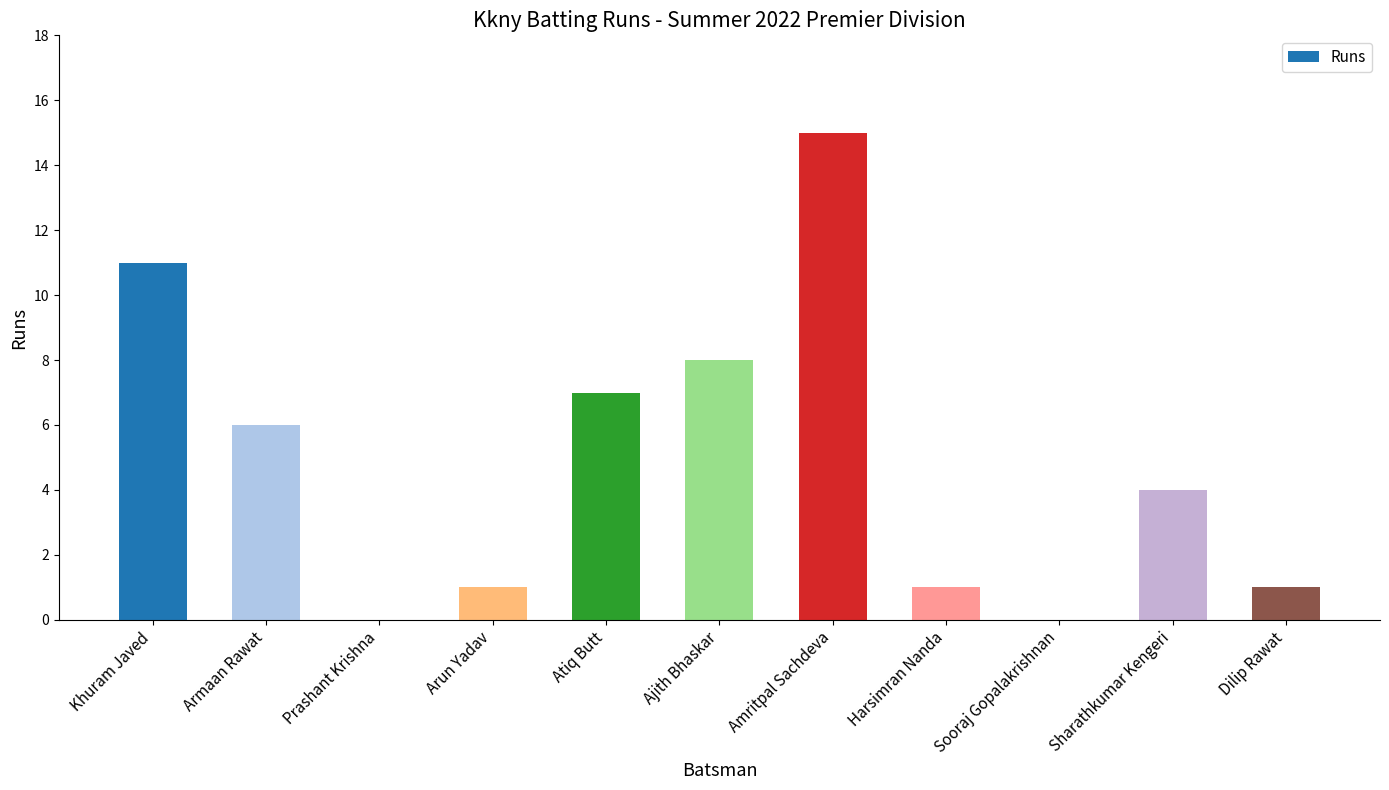

What is the greatest value displayed?

15